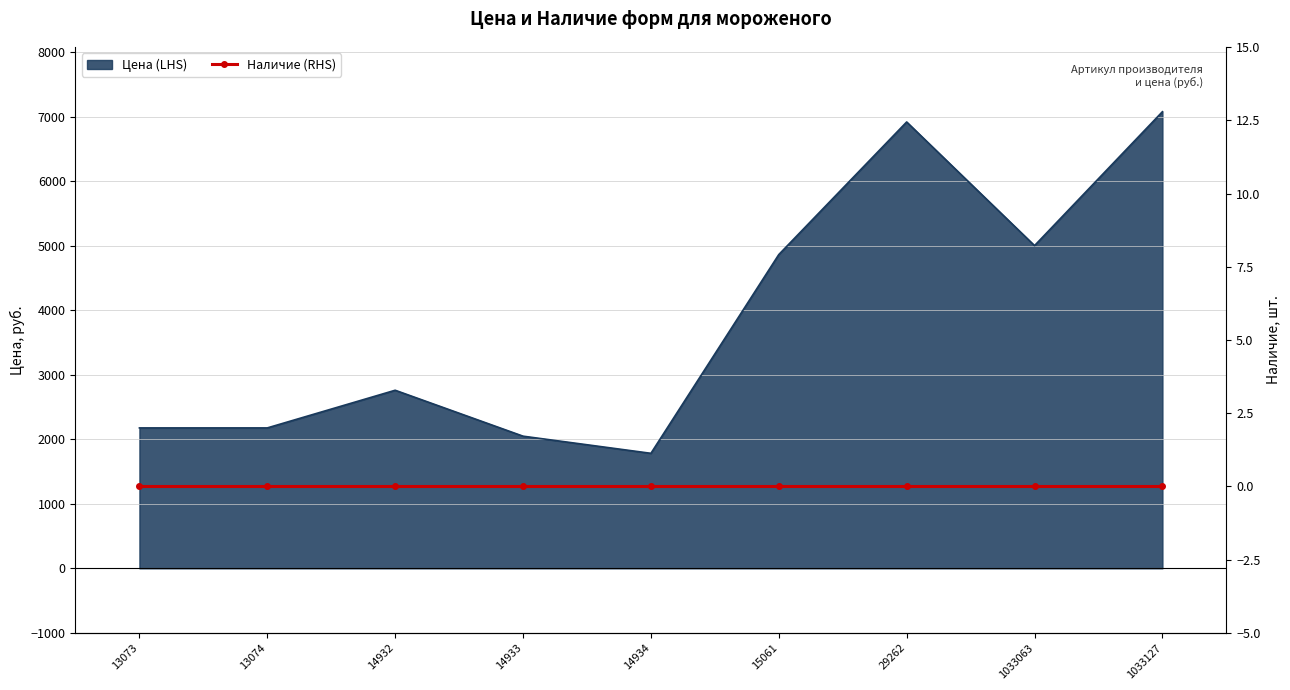

The chart shows a value of 7080 at 1033127. True or false?

True